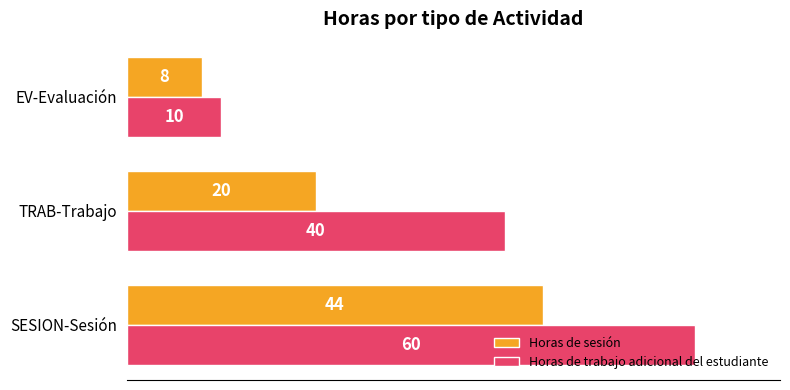

Rank the series by their average value, from highest to lowest.

Horas de trabajo adicional del estudiante, Horas de sesión